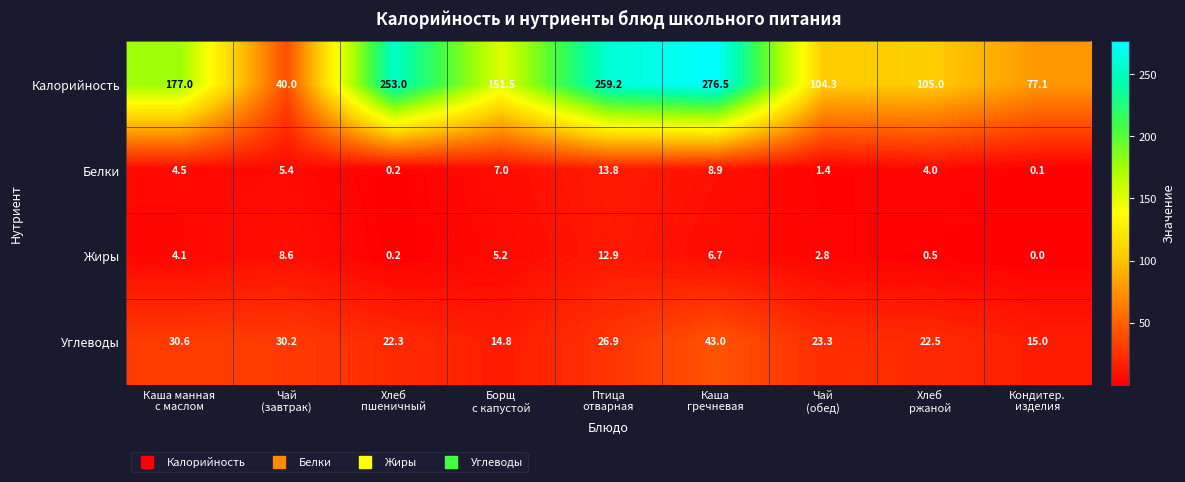

List the series in order of their peak value, highest first.

Калорийность, Углеводы, Белки, Жиры